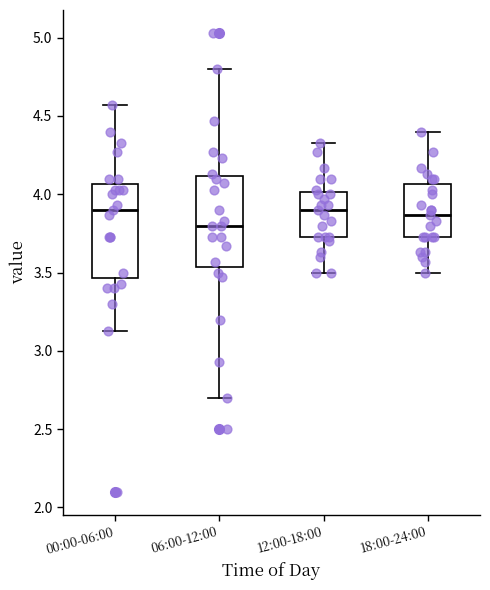

Reading left to right, read every box against the y-axis: the position of its median line, the range the box covers, and the ends of its whiskers. The values are not printed on the chart, so give them approximately, as read against the axis.

00:00-06:00: median 3.90, box 3.45 to 4.05, whiskers 3.15 to 4.55
06:00-12:00: median 3.80, box 3.55 to 4.10, whiskers 2.70 to 4.80
12:00-18:00: median 3.90, box 3.75 to 4.00, whiskers 3.50 to 4.35
18:00-24:00: median 3.85, box 3.75 to 4.05, whiskers 3.50 to 4.40